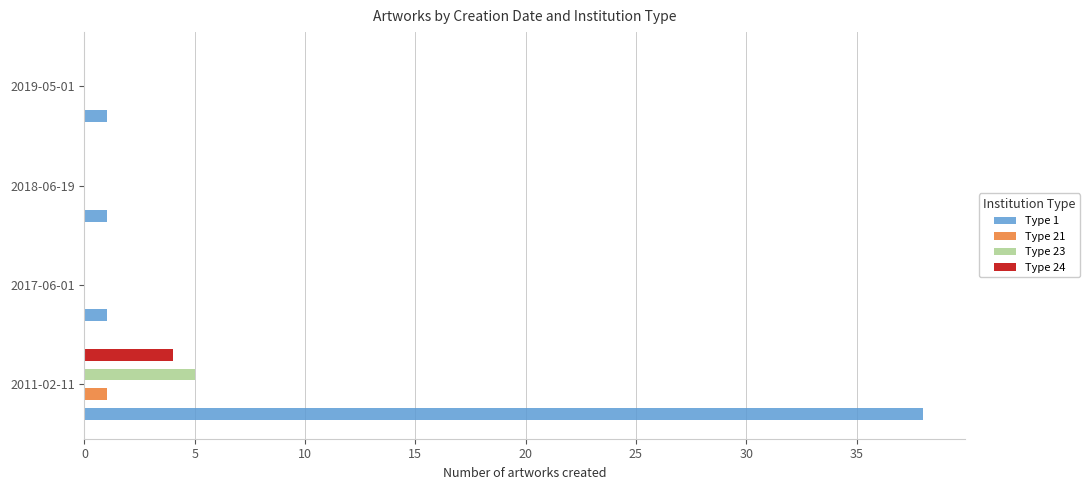

Is the value of Type 23 at 2019-05-01 greater than the value of Type 24 at 2019-05-01?

No